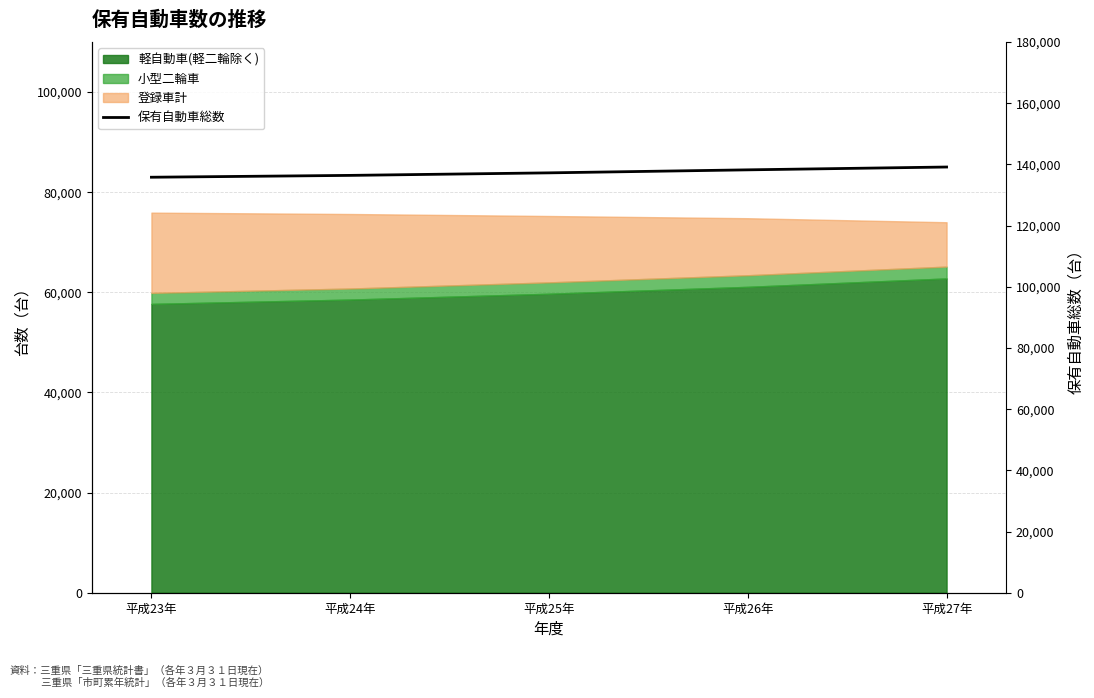

Count the number of categories in the chart.

5